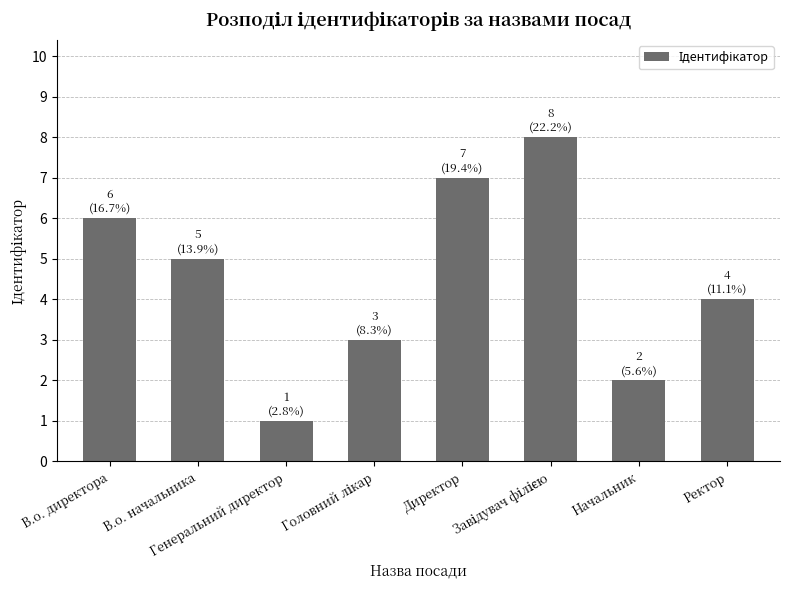

Is it true that the value at Генеральний директор is 1?

True